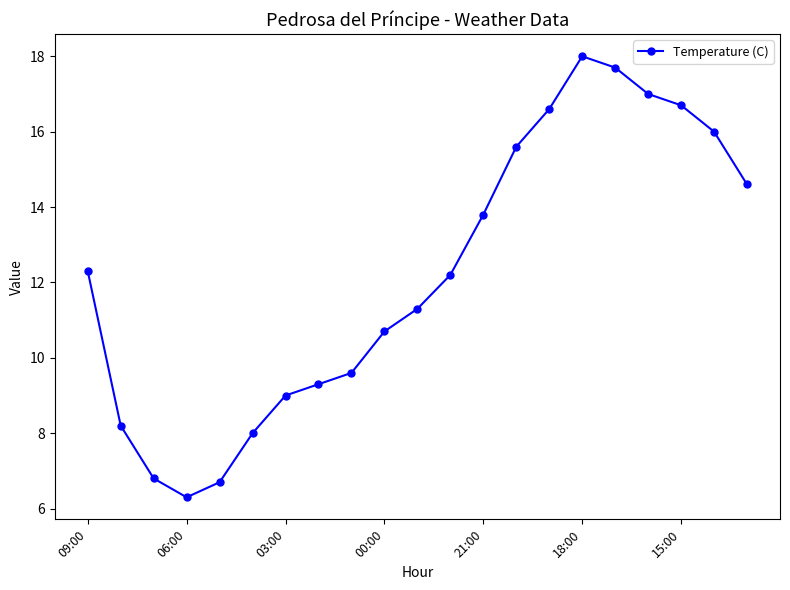

What is the minimum value shown in the chart?

6.3